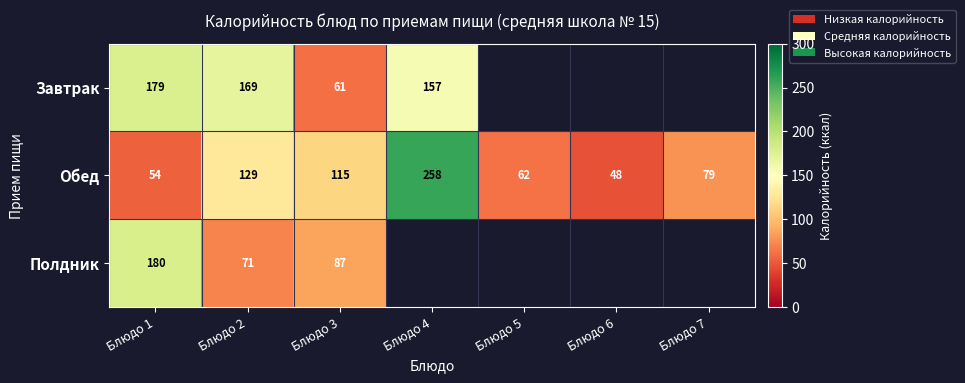

What is the lowest value of the Обед series?

48